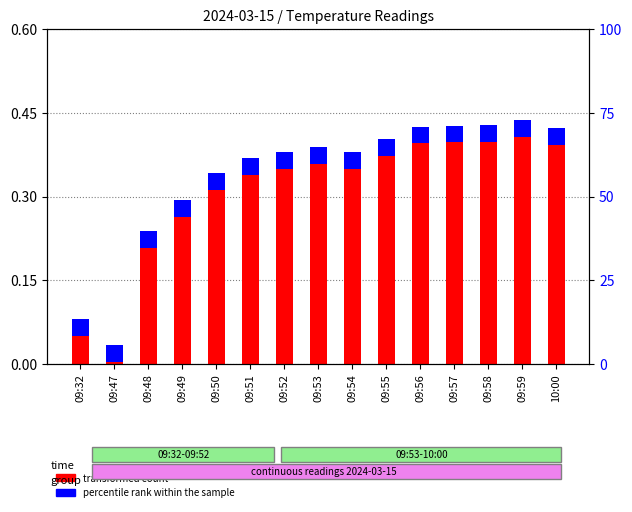

At which label does percentile rank within the sample reach its minimum?

09:32